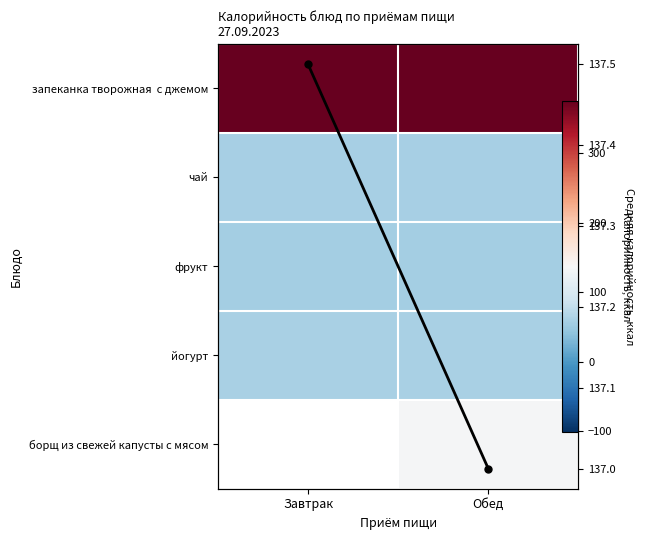

Which series has the largest total across all categories?

запеканка творожная с джемом